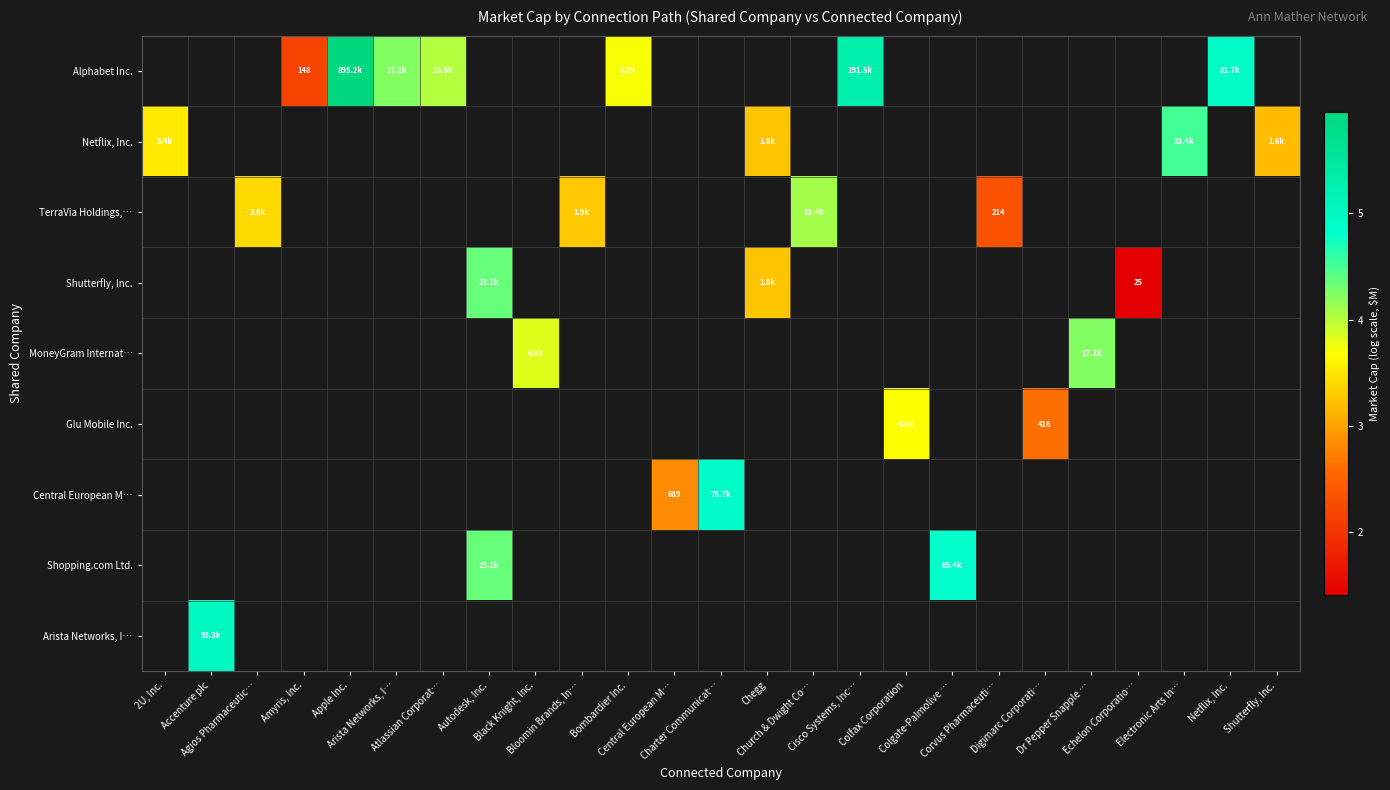

At Echelon Corporatio…, list the series in order from smallest to largest.

Alphabet Inc., Netflix, Inc., TerraVia Holdings,…, Shutterfly, Inc., MoneyGram Internat…, Glu Mobile Inc., Central European M…, Shopping.com Ltd., Arista Networks, I…